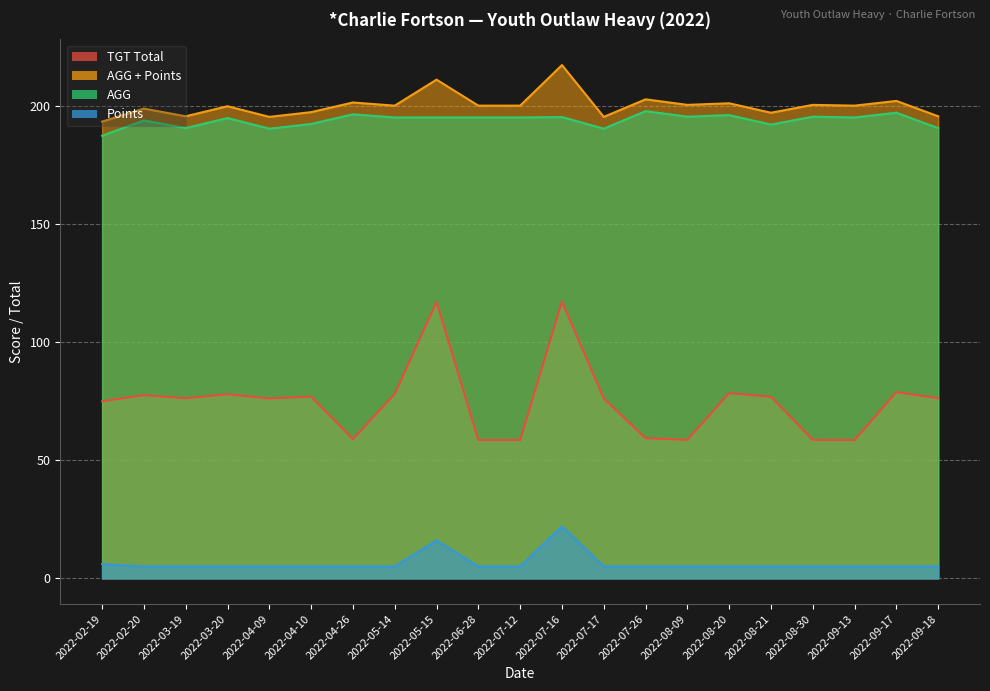

What is the minimum value for AGG + Points?

193.2